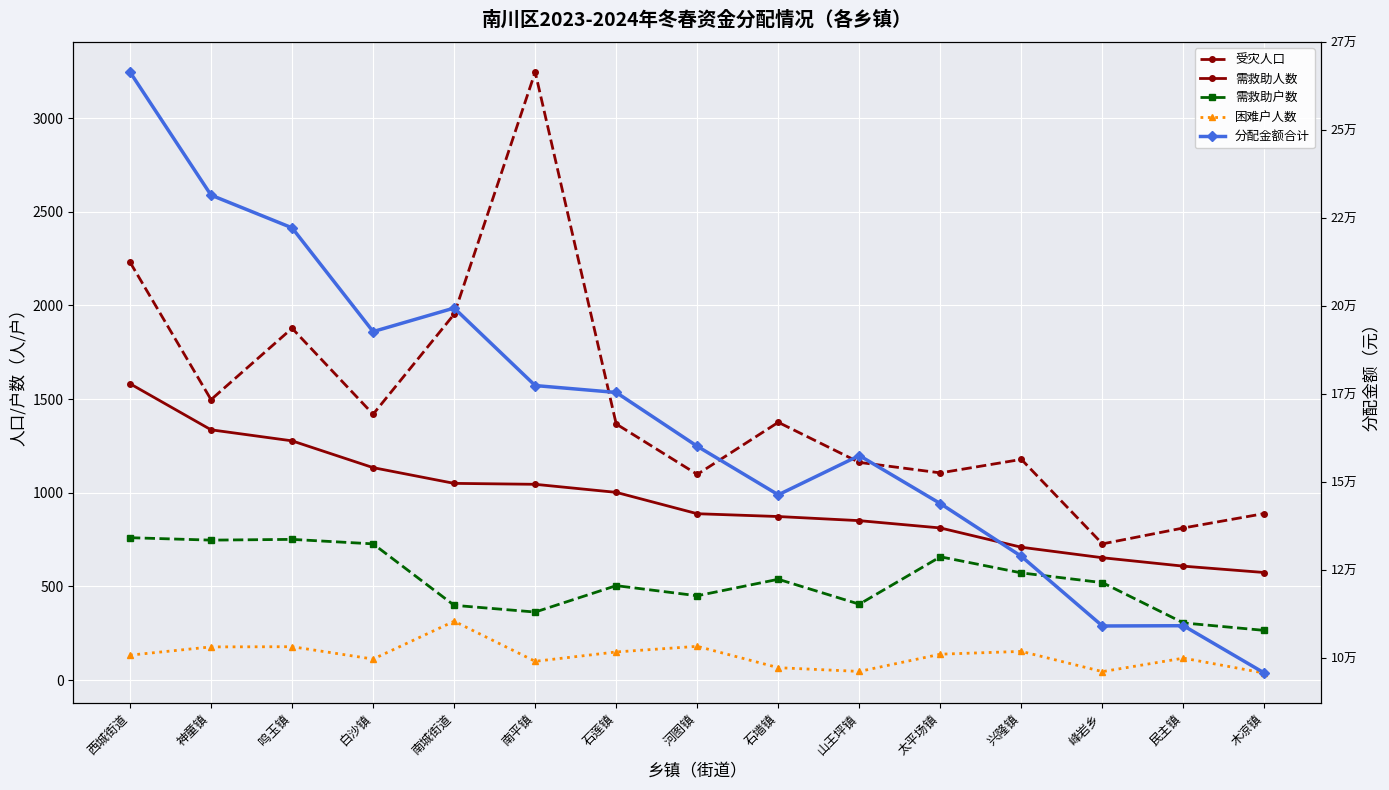

What is the minimum value shown in the chart?

37